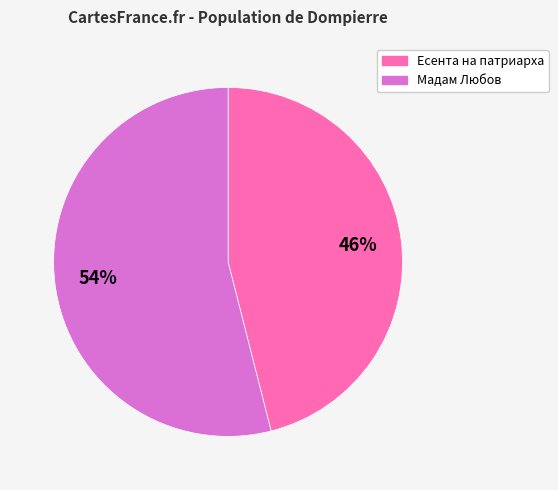

To the nearest percent, what is the average slice percentage?

50%